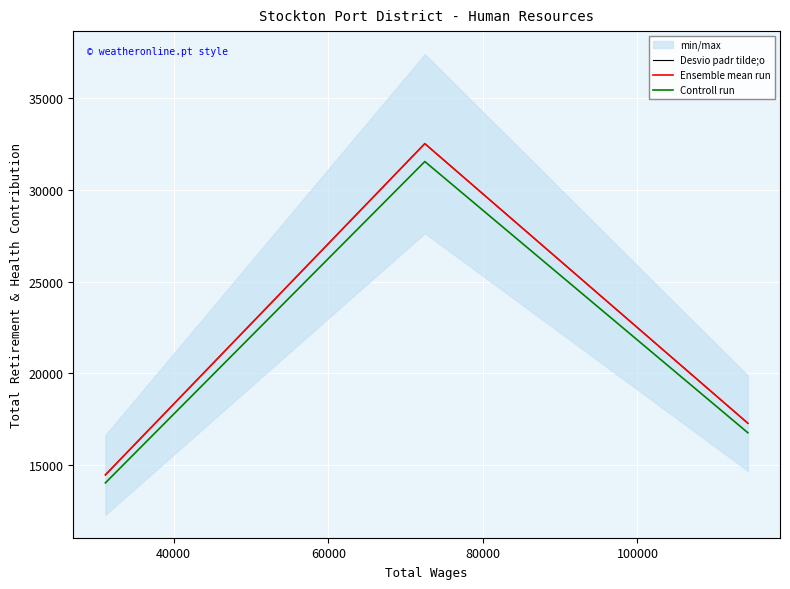

How many lines are shown in the chart?

3